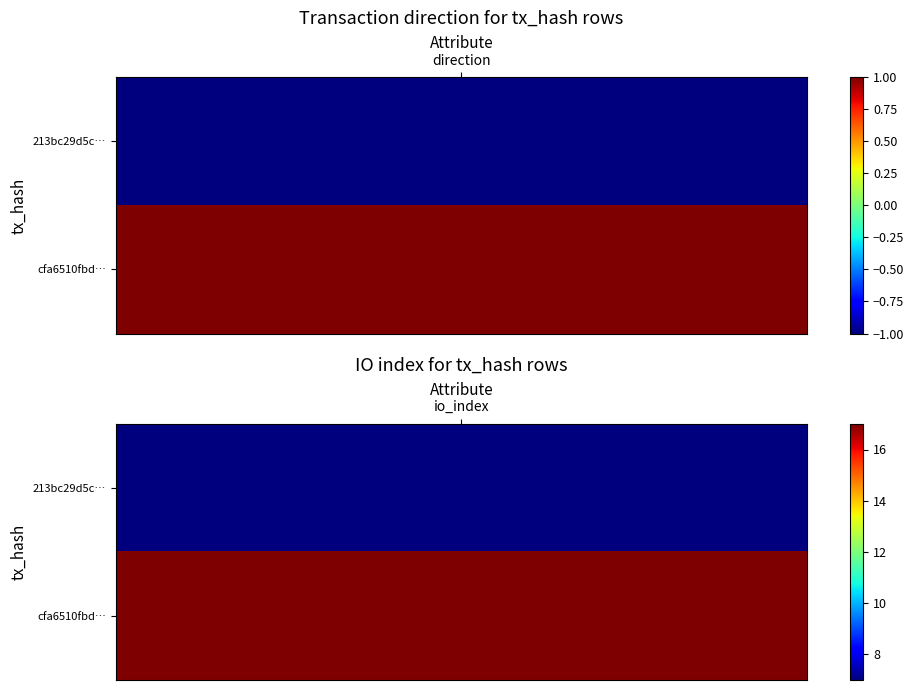

How many data points in cfa6510fbdd6ad21b765c13baf00c21f19bb08c are less than 17?

1